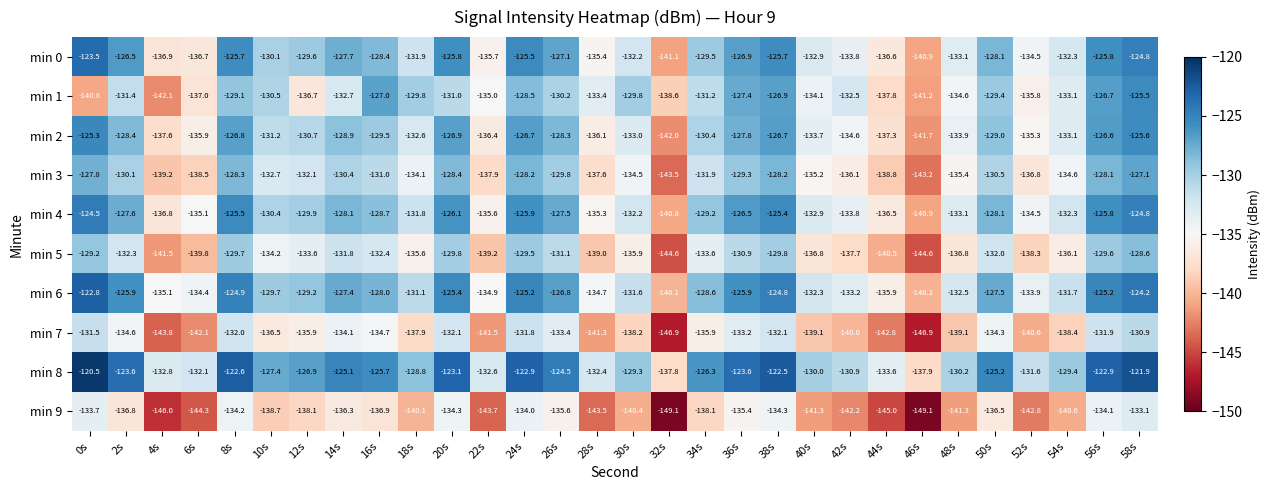

Is it true that min 5 equals -129.8 at 38s?

True